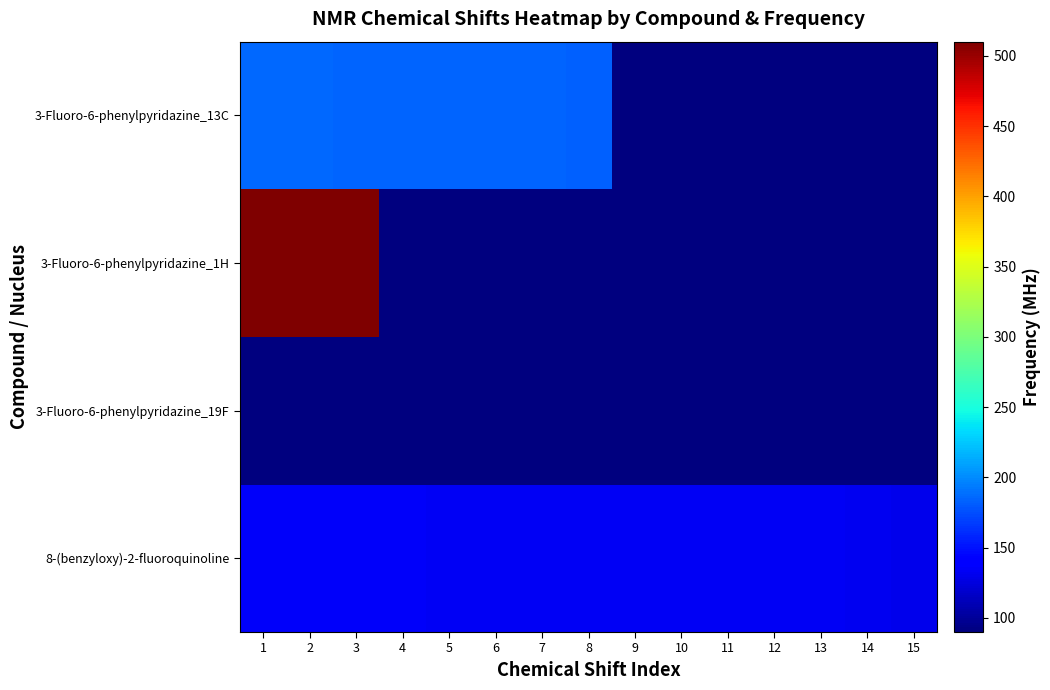

What is the total value across all series at 9?

403.6